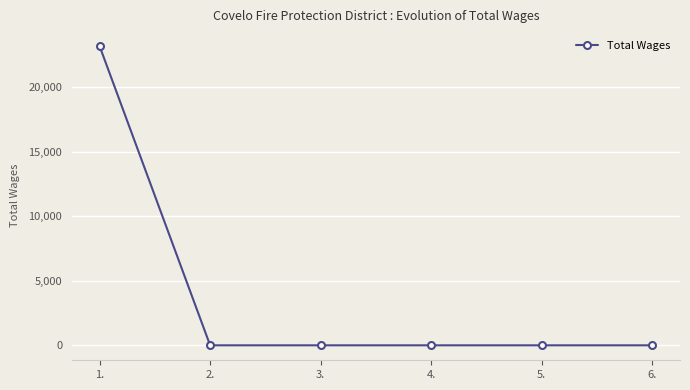

True or false: there are more than 2 points higher than both neighbors.

False